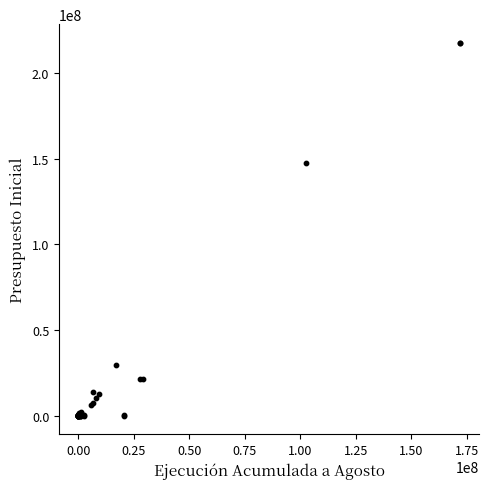

What Y value in the scatter plot is closest to 108932157?

147441760